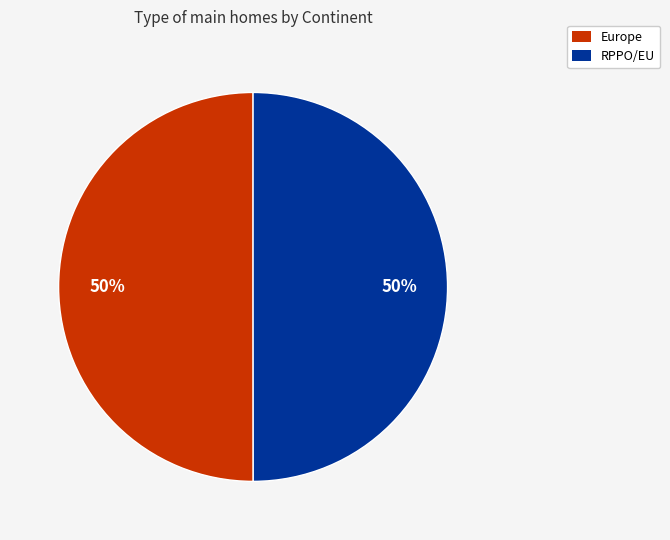

Combined, do Europe and RPPO/EU account for over 50%?

Yes